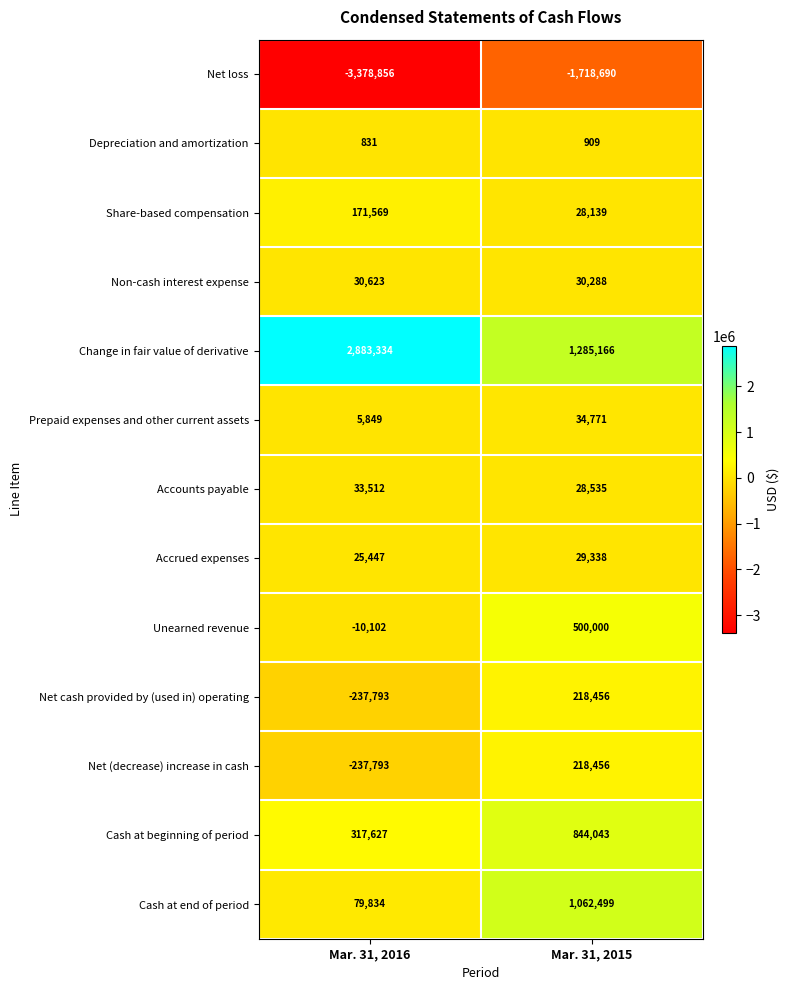

What is the sum of all Prepaid expenses and other current assets values?

40620